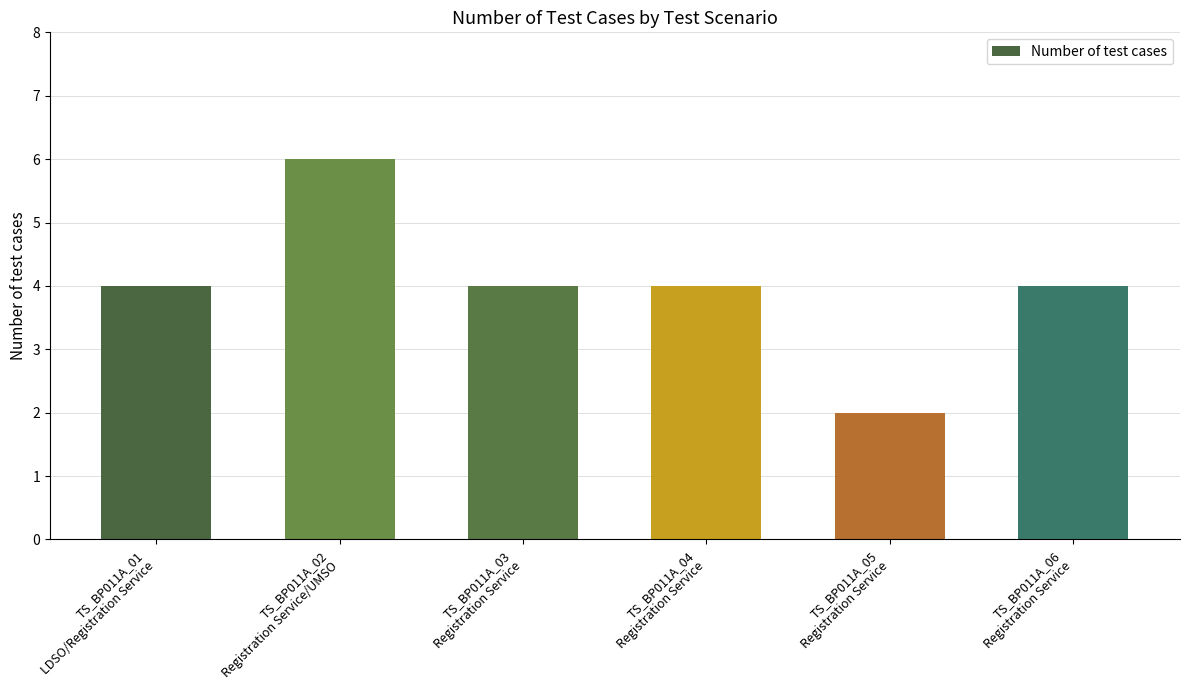

The chart shows a value of 4 at TS_BP011A_06
Registration Service. True or false?

True